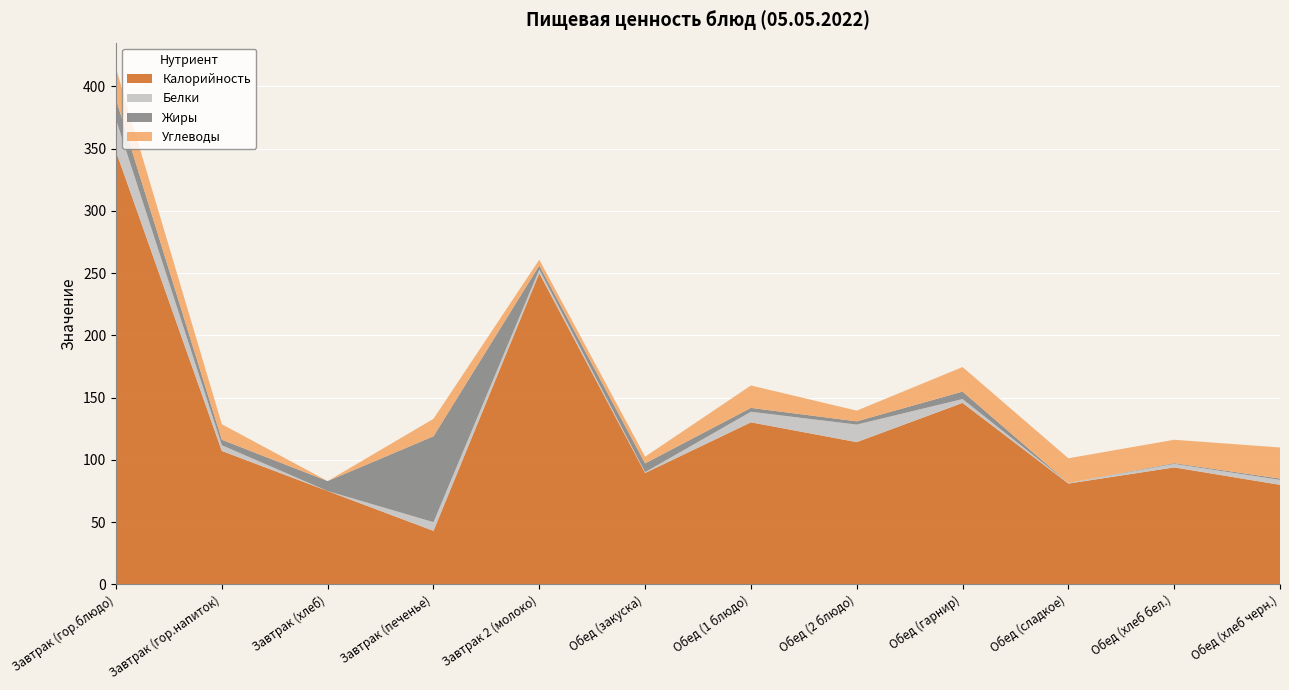

Reading right to left, extract all data points from this chart.

Калорийность: Обед (хлеб черн.)=80.0	Обед (хлеб бел.)=94.0	Обед (сладкое)=81.0	Обед (гарнир)=145.8	Обед (2 блюдо)=114.3	Обед (1 блюдо)=130.2	Обед (закуска)=89.5	Завтрак 2 (молоко)=250.0	Завтрак (печенье)=43.0	Завтрак (хлеб)=75.0	Завтрак (гор.напиток)=107.2	Завтрак (гор.блюдо)=347.8
Белки: Обед (хлеб черн.)=4.0	Обед (хлеб бел.)=2.8	Обед (сладкое)=0.5	Обед (гарнир)=3.1	Обед (2 блюдо)=14.1	Обед (1 блюдо)=8.5	Обед (закуска)=0.7	Завтрак 2 (молоко)=3.0	Завтрак (печенье)=7.0	Завтрак (хлеб)=0.0	Завтрак (гор.напиток)=4.6	Завтрак (гор.блюдо)=25.6
Жиры: Обед (хлеб черн.)=1.0	Обед (хлеб бел.)=0.6	Обед (сладкое)=0.0	Обед (гарнир)=6.0	Обед (2 блюдо)=2.6	Обед (1 блюдо)=3.1	Обед (закуска)=7.0	Завтрак 2 (молоко)=3.2	Завтрак (печенье)=69.0	Завтрак (хлеб)=8.0	Завтрак (гор.напиток)=4.4	Завтрак (гор.блюдо)=16.1
Углеводы: Обед (хлеб черн.)=25.0	Обед (хлеб бел.)=18.8	Обед (сладкое)=19.8	Обед (гарнир)=19.7	Обед (2 блюдо)=8.6	Обед (1 блюдо)=18.0	Обед (закуска)=5.4	Завтрак 2 (молоко)=4.7	Завтрак (печенье)=14.0	Завтрак (хлеб)=0.0	Завтрак (гор.напиток)=12.5	Завтрак (гор.блюдо)=25.0